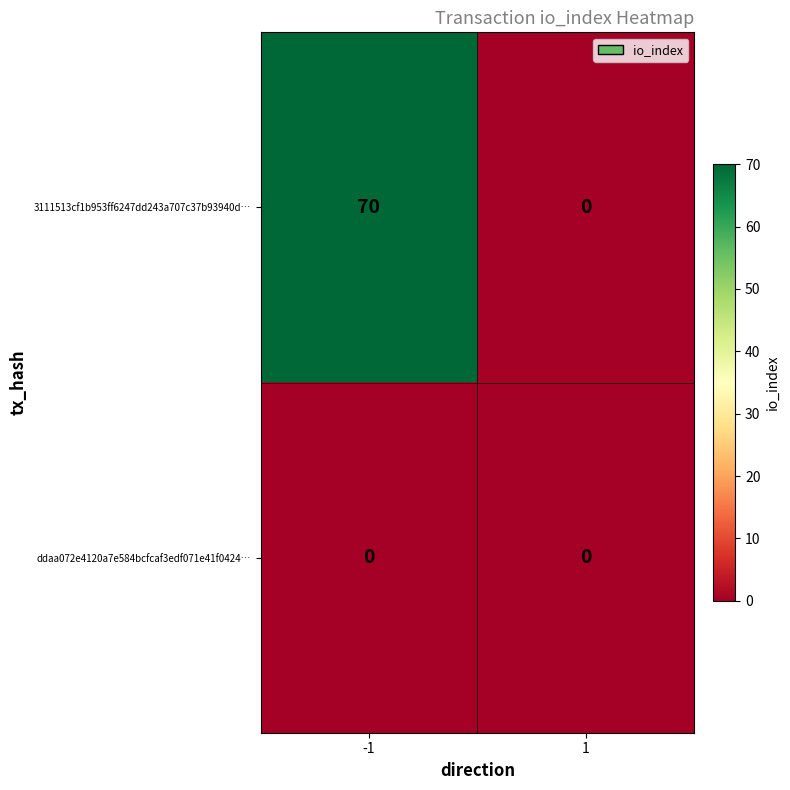

What is the spread (max minus min) of values at -1?

70